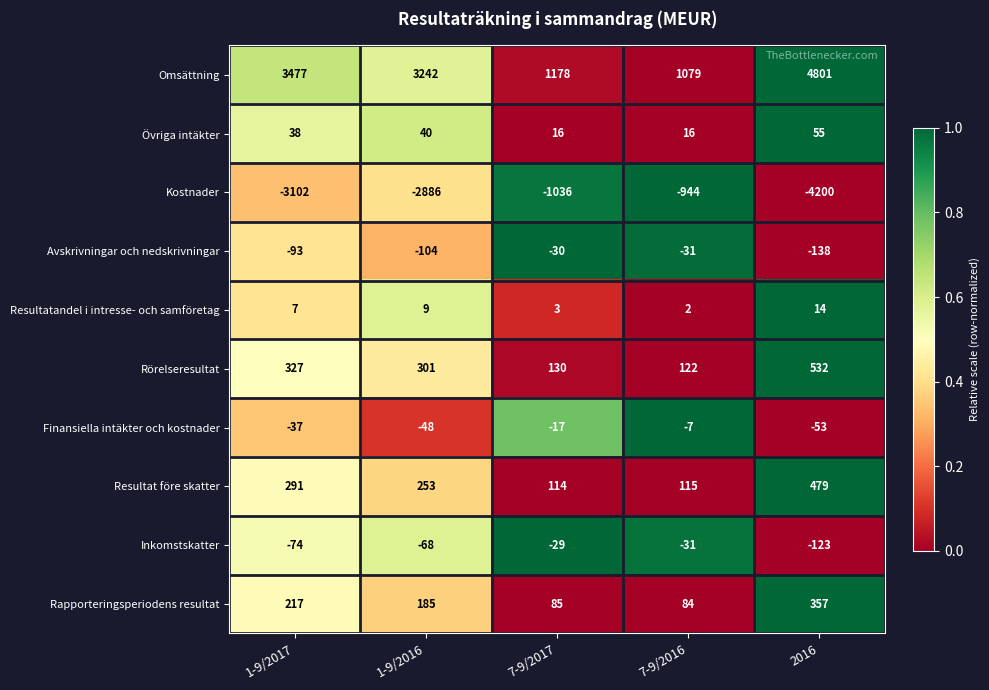

What is the sum of all Övriga intäkter values?

165